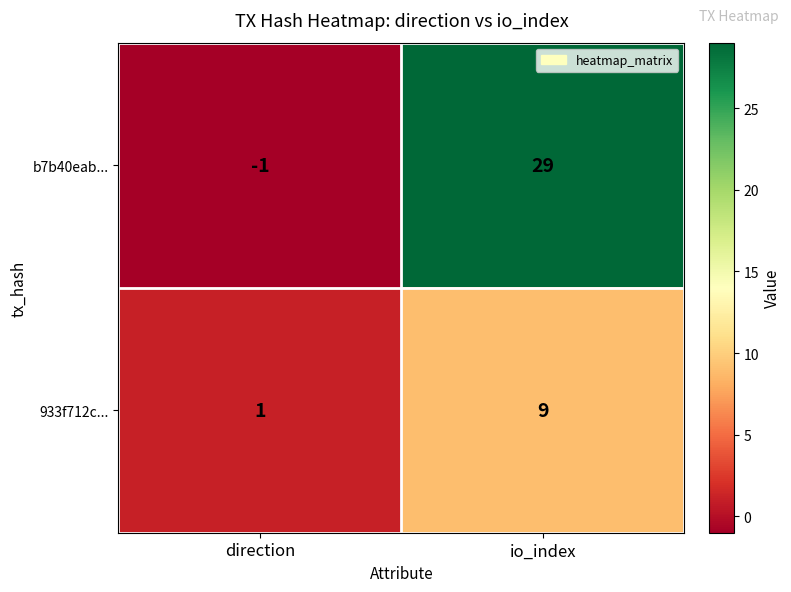

What is the difference between the b7b40eab... values at io_index and direction?

30